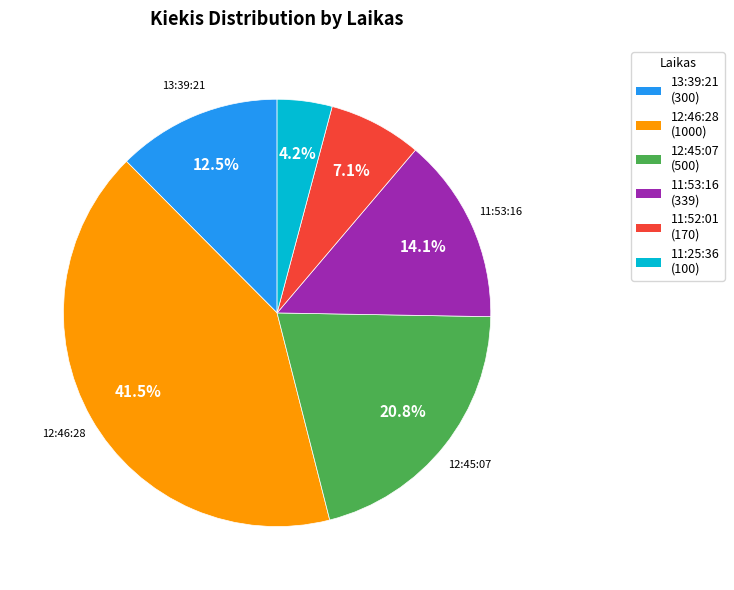

Does any single category account for the majority?

No